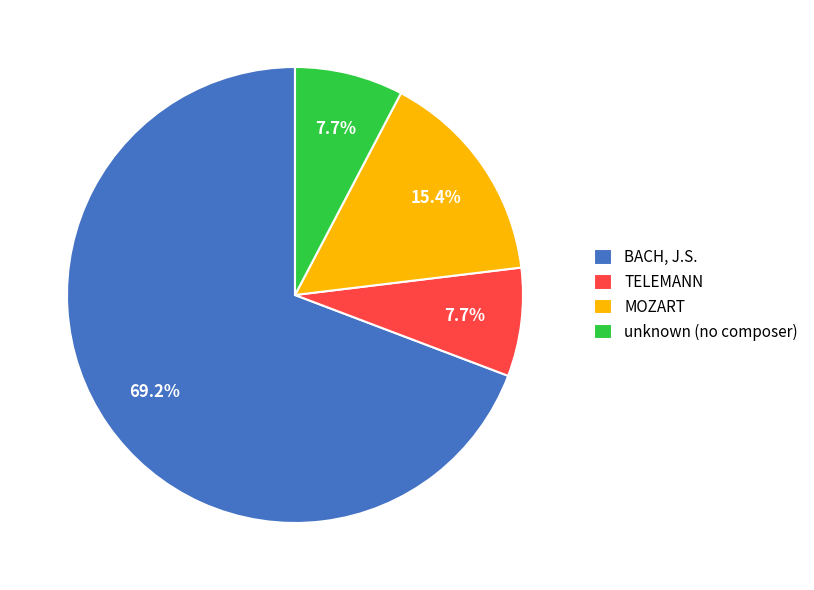

What percentage is the MOZART slice, to the nearest percent?

15%